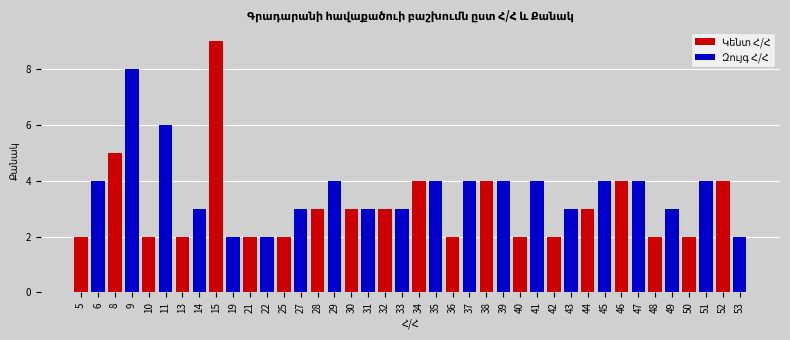

At which category is the sum across all series the highest?

8